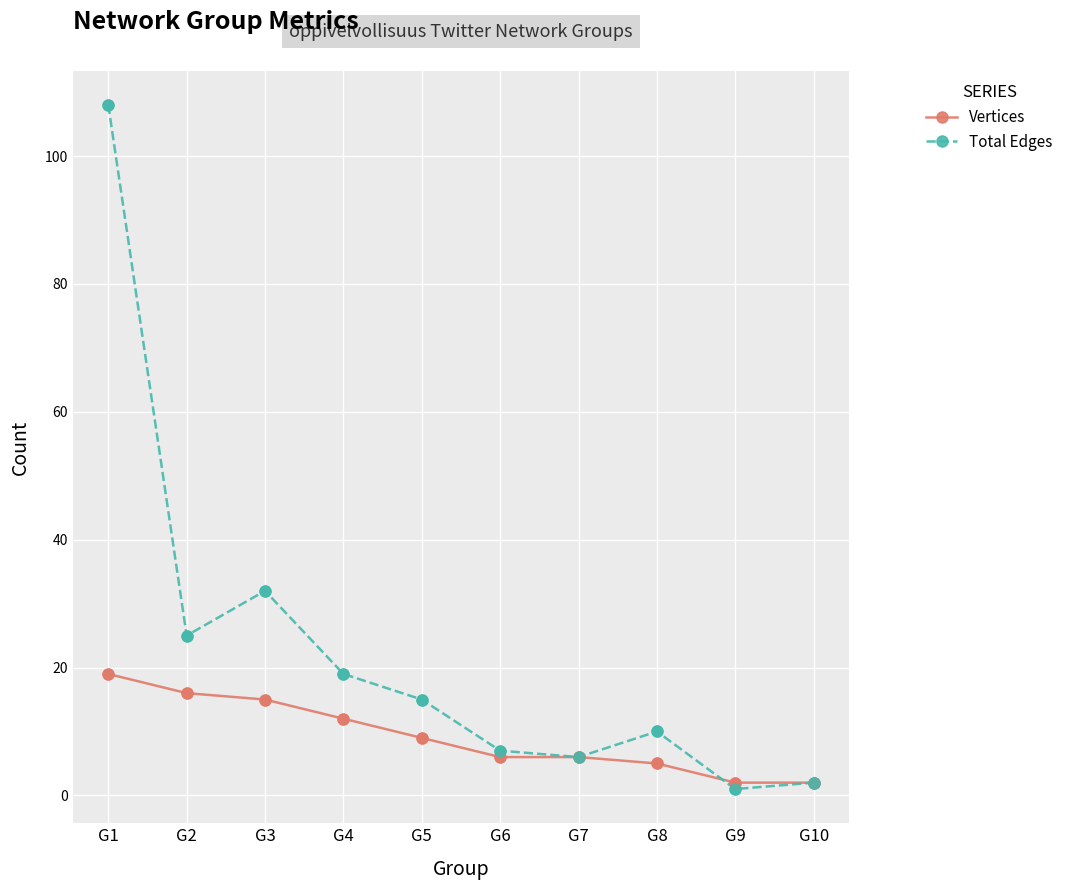

Which series has the widest spread of values?

Total Edges